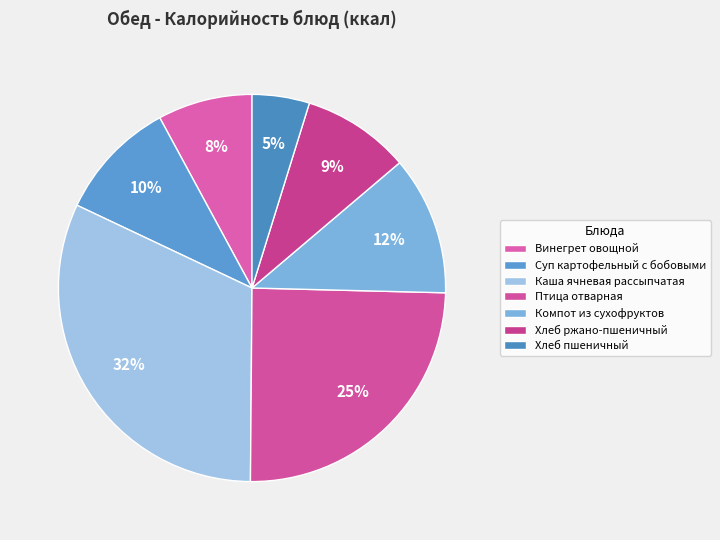

Count the number of slices in the pie.

7